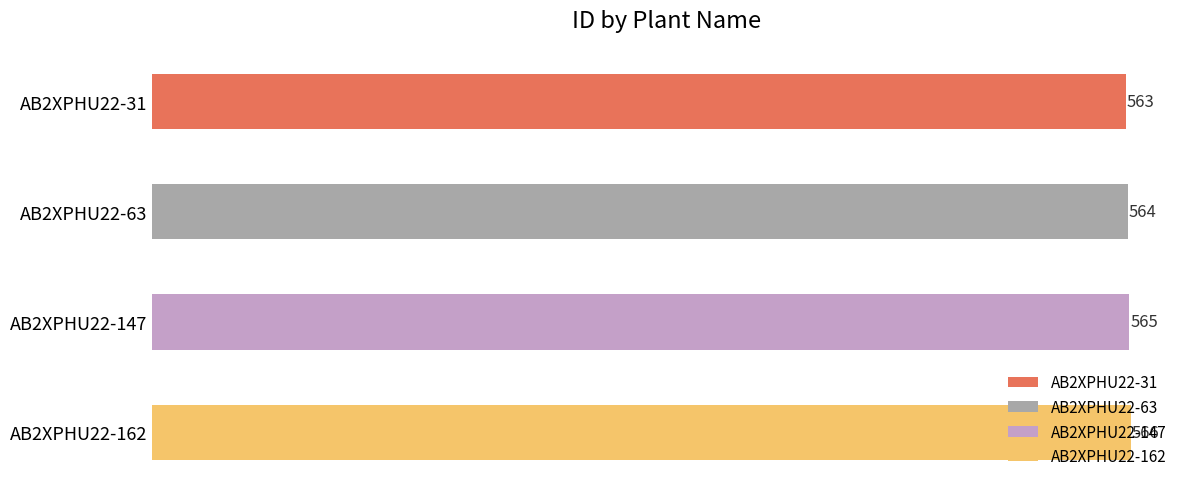

Between AB2XPHU22-147 and AB2XPHU22-31, which is larger?

AB2XPHU22-147